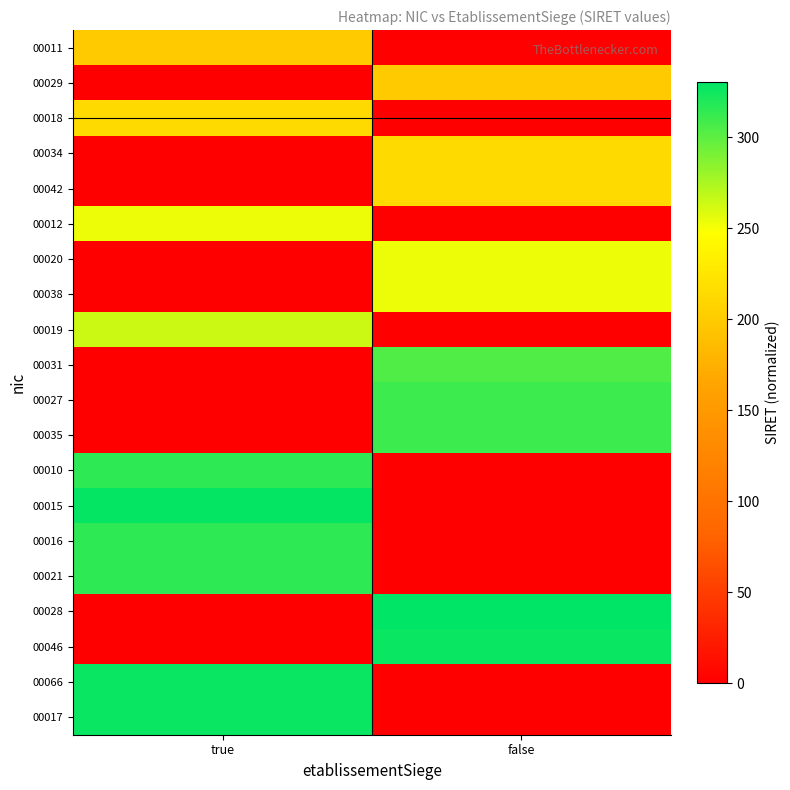

List the series in order of their peak value, lowest first.

00011, 00029, 00018, 00034, 00042, 00012, 00020, 00038, 00019, 00031, 00027, 00035, 00010, 00016, 00021, 00066, 00017, 00046, 00015, 00028